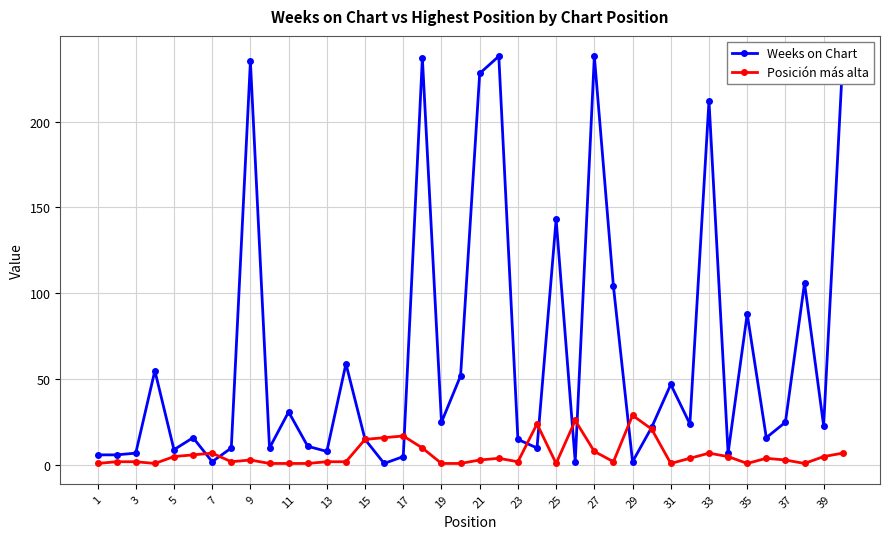

What are all the series names shown in the legend?

Weeks on Chart, Posición más alta